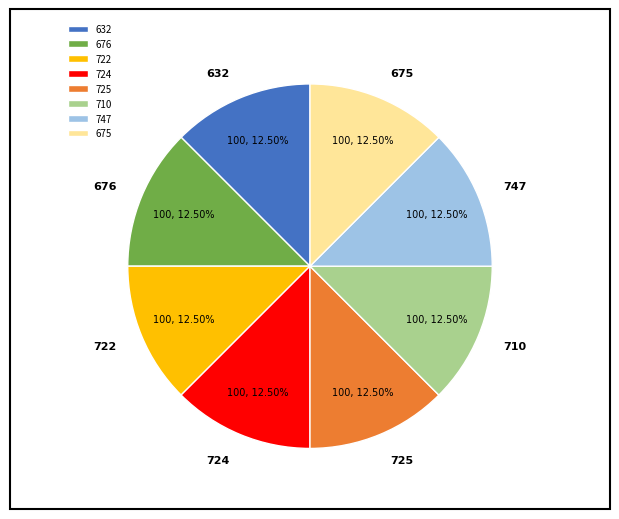

How many segments does this pie chart have?

8